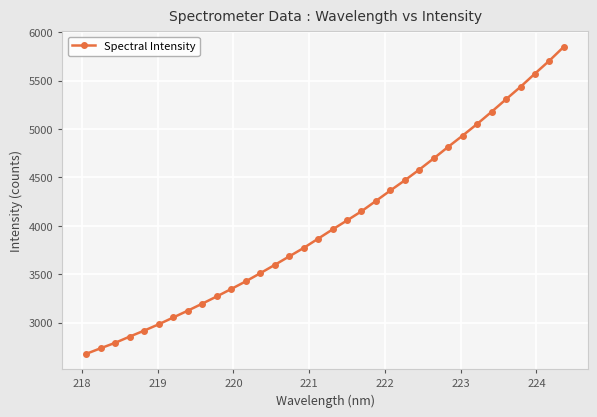

What is the value of the 31st point from the left?

5435.0